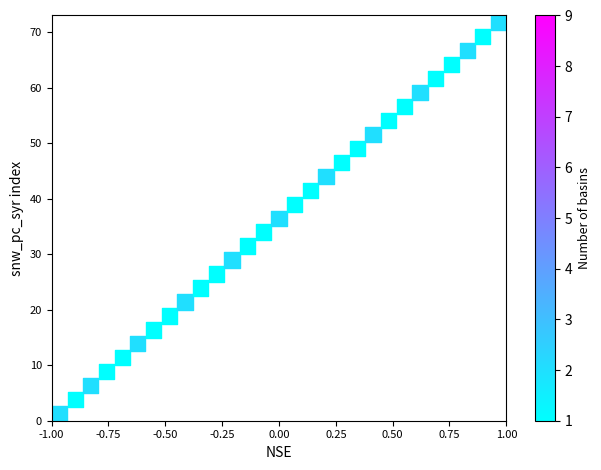

What is the range of X values (max minus min)?

1.9